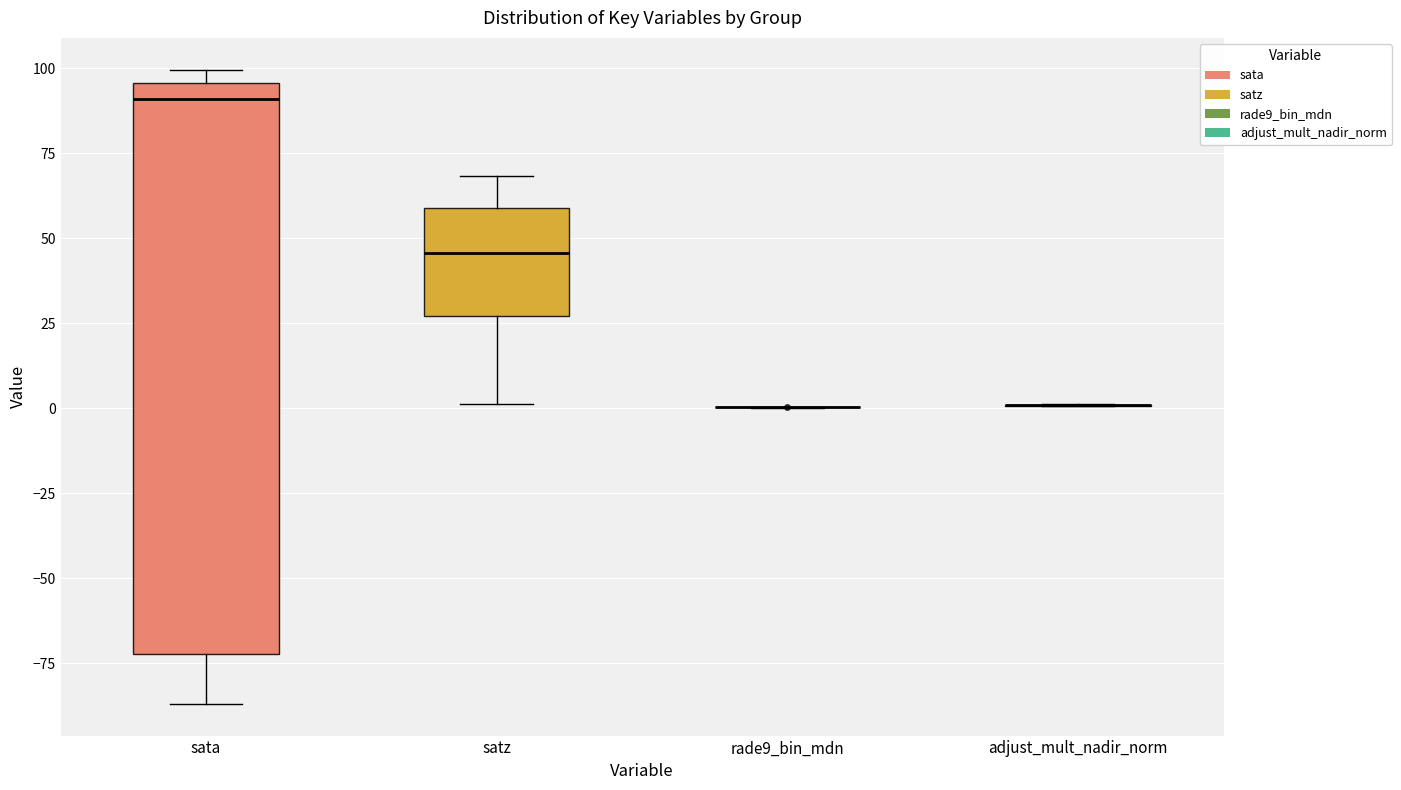

Reading left to right, transcribe this box plot: for each box, give where its median line is, the range the box spans, and where its two whiskers end, as read against the y-axis. The values are not printed on the chart, so give them approximately, as read against the axis.

sata: median 90, box -70 to 95, whiskers -85 to 100
satz: median 45, box 25 to 60, whiskers 0 to 70
rade9_bin_mdn: box collapsed to a line at 0, whiskers 0 to 0
adjust_mult_nadir_norm: box collapsed to a line at 0, whiskers 0 to 0